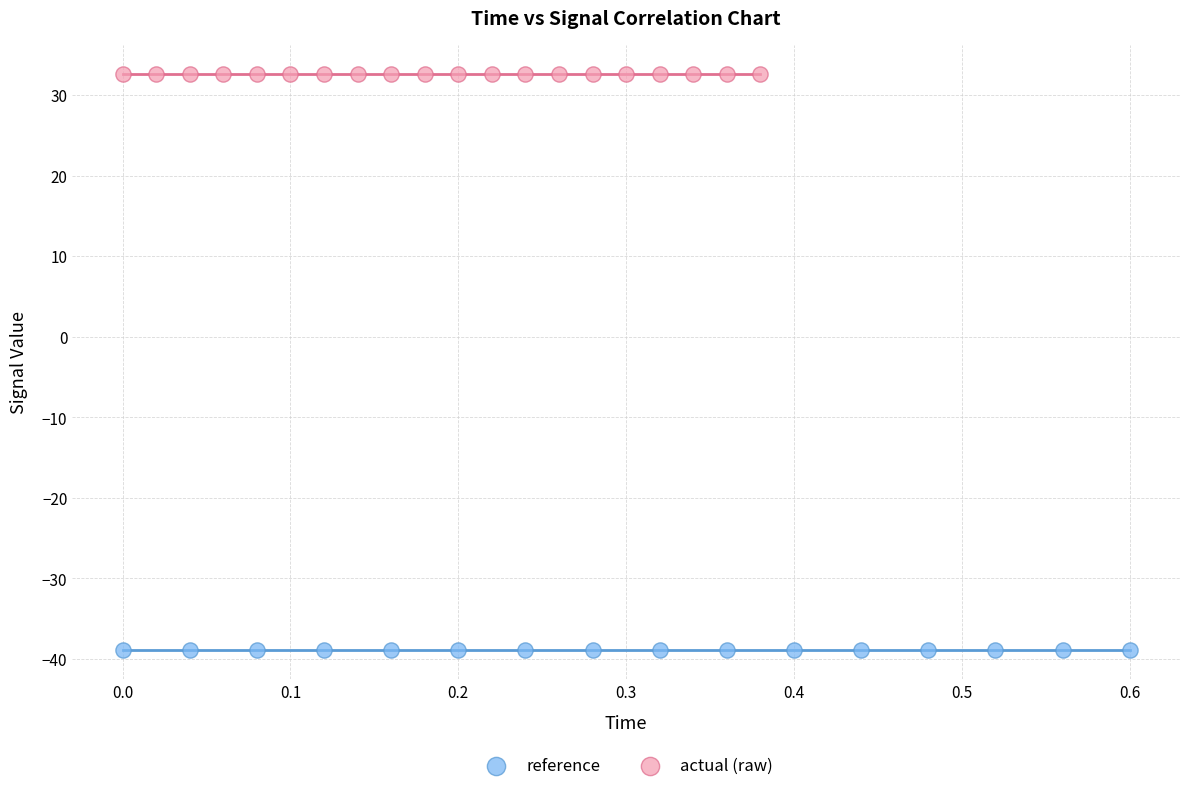

What are all the series names shown in the legend?

reference, actual (raw)